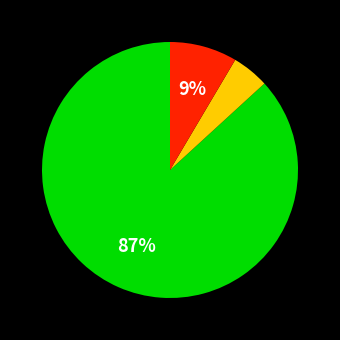

Does any single category account for the majority?

Yes